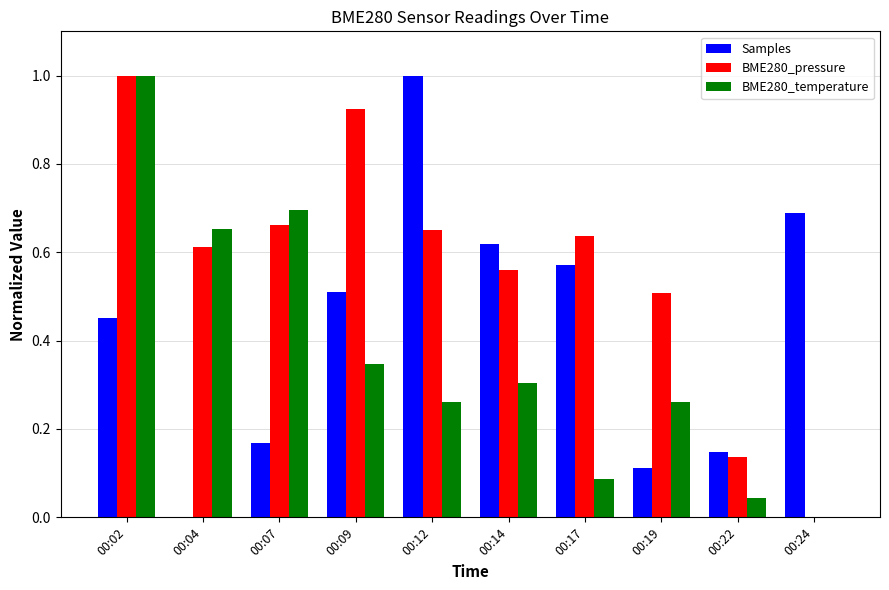

Which series has the largest total across all categories?

BME280_pressure